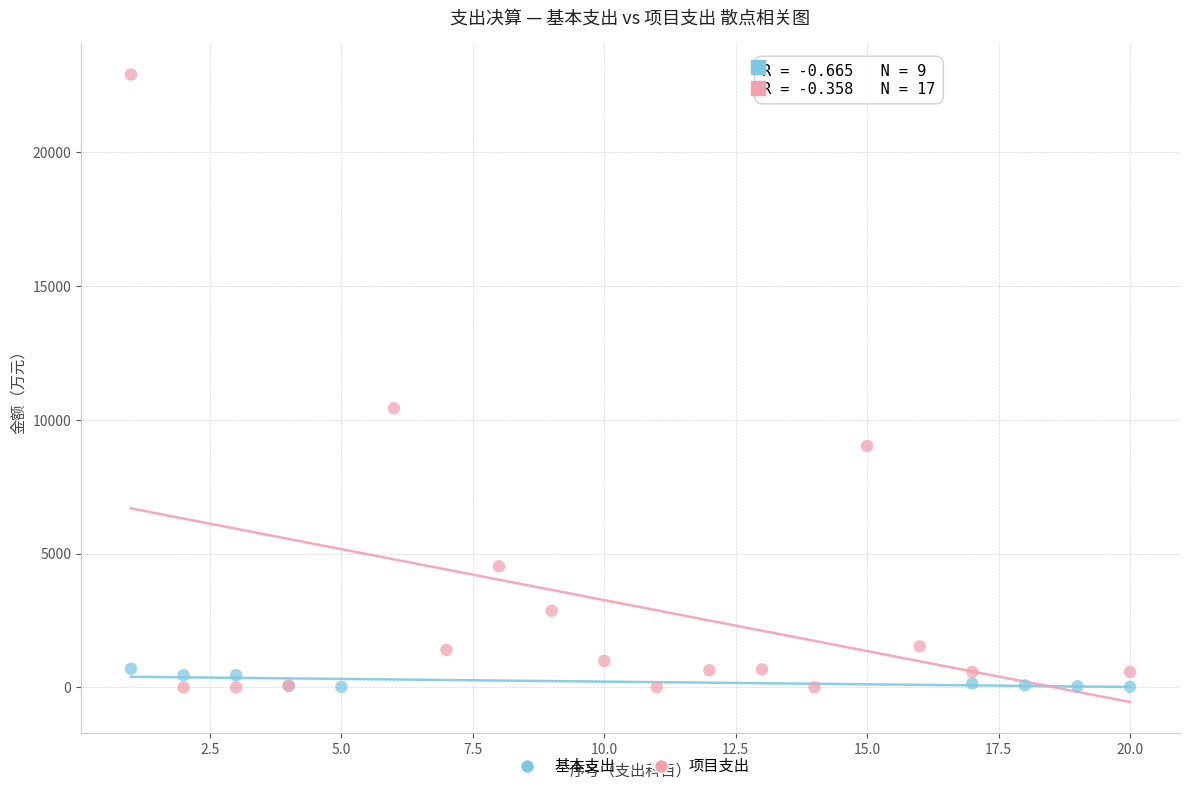

Which series has the widest spread of Y values?

项目支出